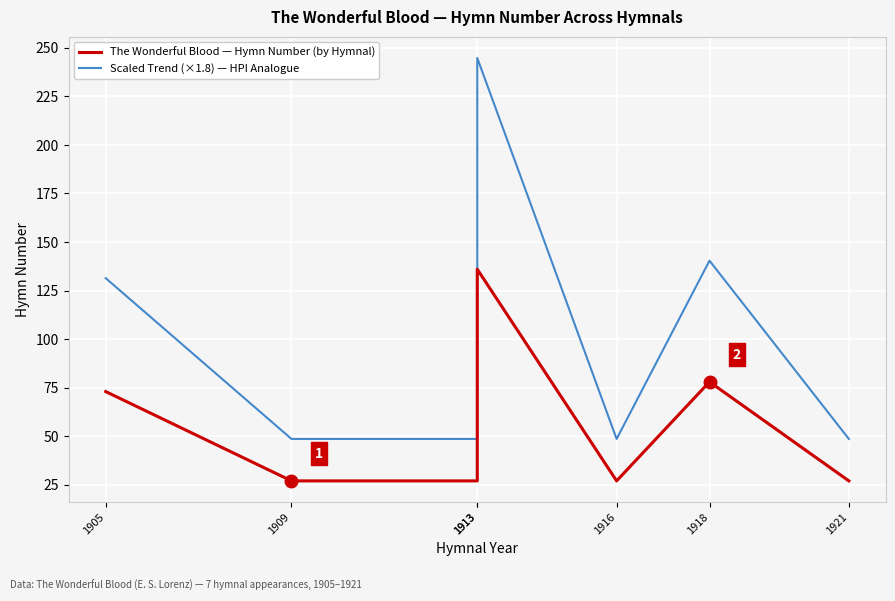

True or false: Scaled Trend (×1.8) — HPI Analogue has more than 2 interior local peaks.

False